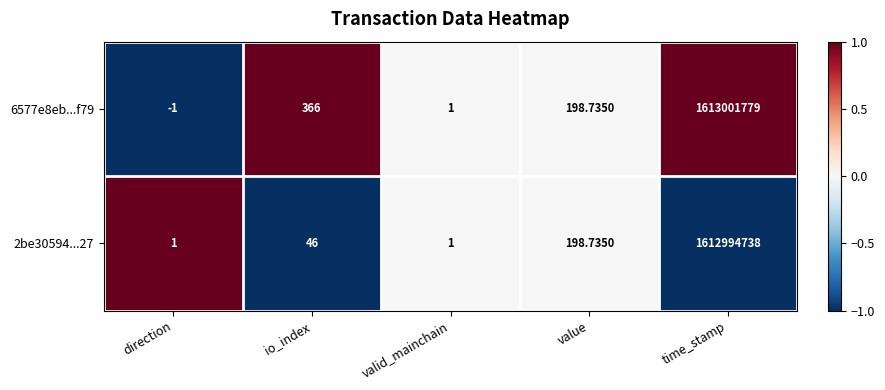

How many data points in 2be30594...27 are less than 46?

2